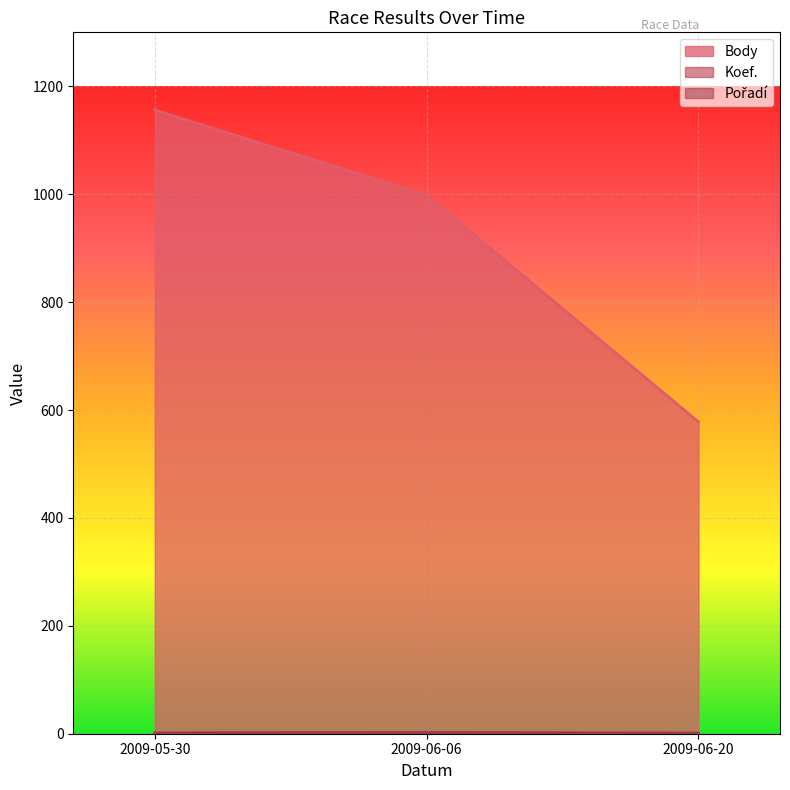

Which category has the lowest value across all series?

2009-06-20